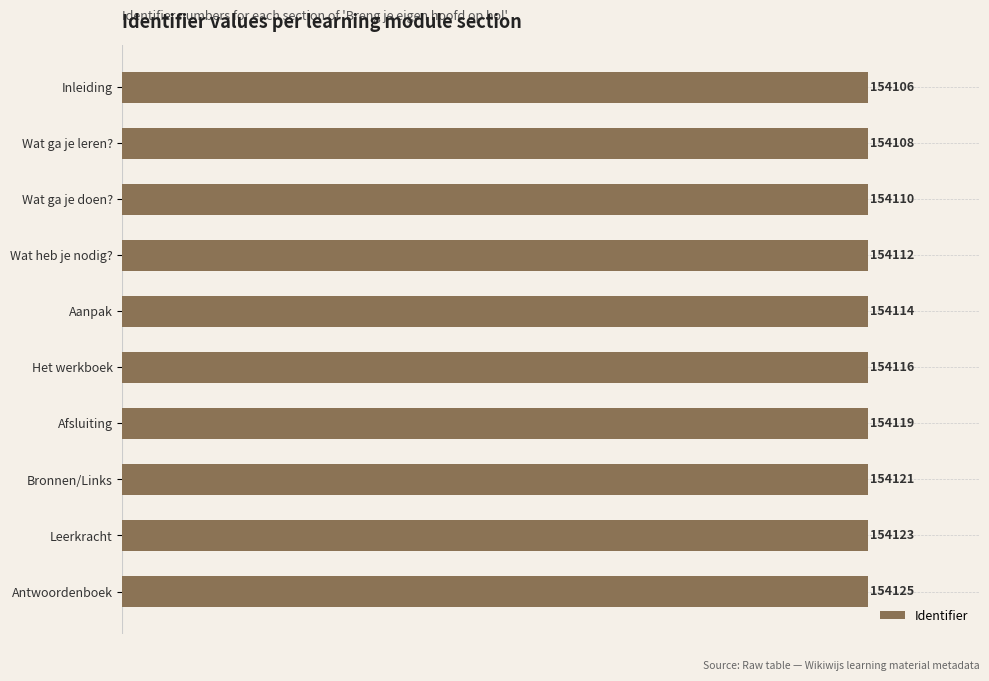

What is the change in value from Inleiding to Wat ga je doen??

+4